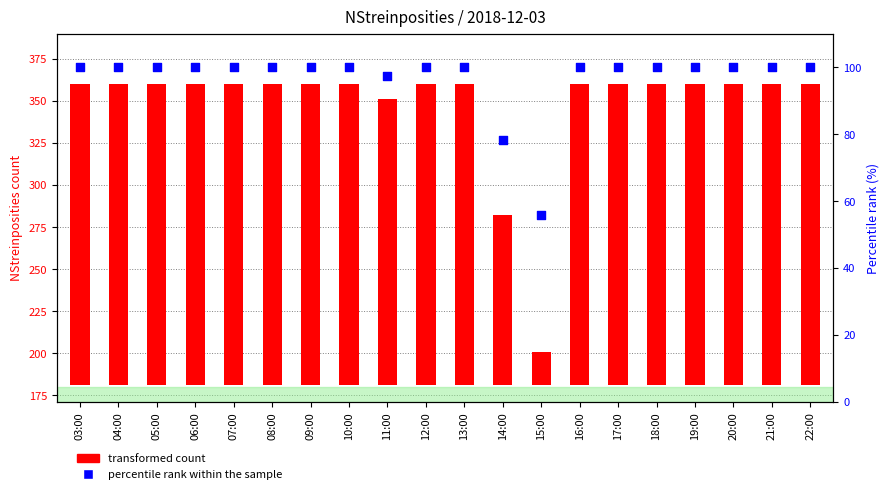

Which series contains the lowest Y value?

transformed count